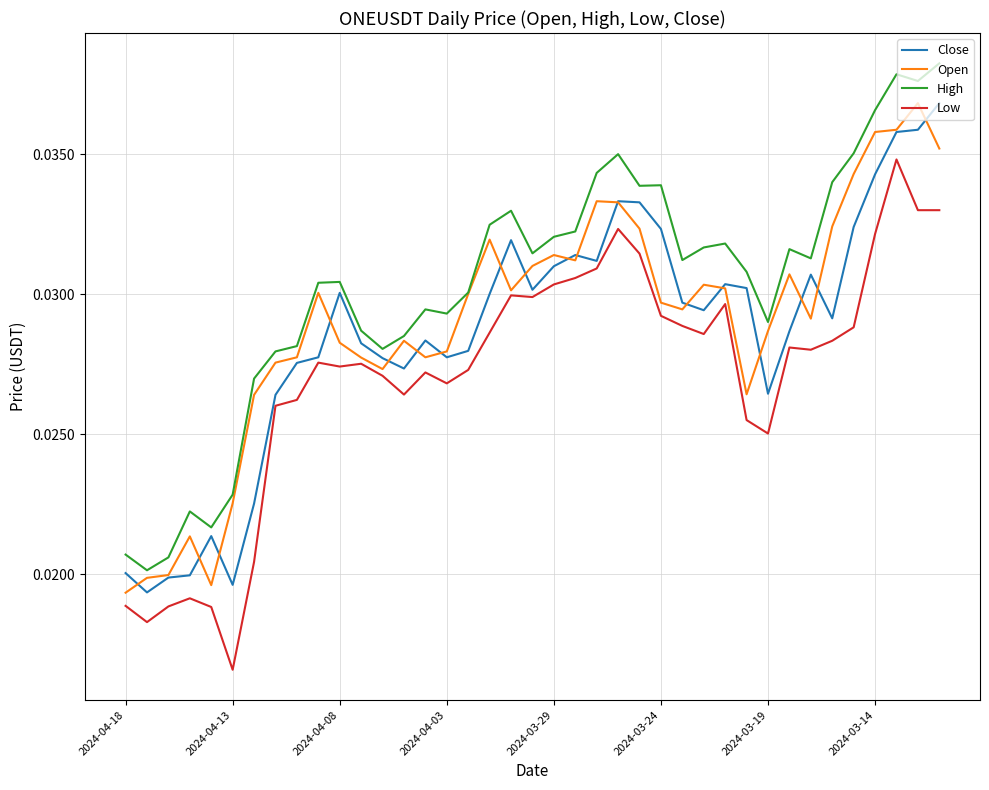

True or false: High and Low cross at least once.

False